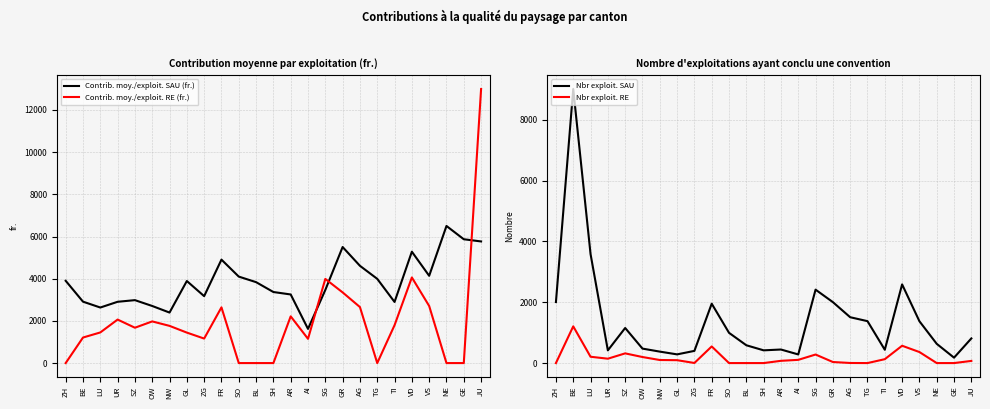

Which series ends up on top after the final intersection of Nbr exploit. SAU and Contrib. moy./exploit. RE (fr.)?

Contrib. moy./exploit. RE (fr.)